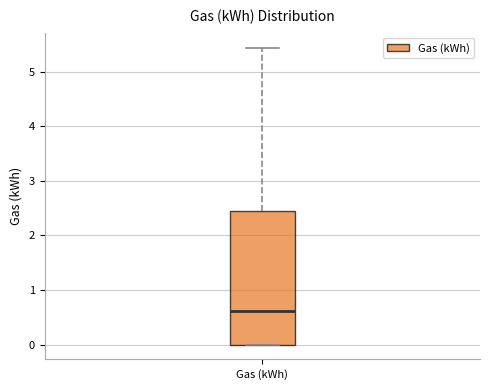

Transcribe this box plot: give where the median line is, the range the box spans, and where the two whiskers end, as read against the y-axis. The values are not printed on the chart, so give them approximately, as read against the axis.

median 0.6, box 0.0 to 2.4, whiskers 0.0 to 5.4